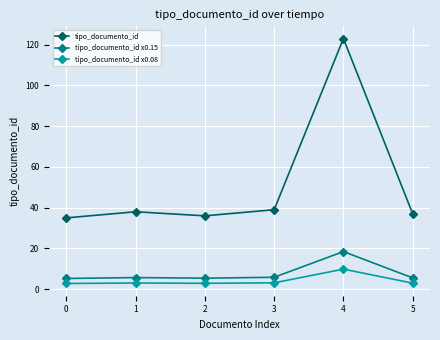

Rank the series by their maximum value, from highest to lowest.

tipo_documento_id, tipo_documento_id x0.15, tipo_documento_id x0.08